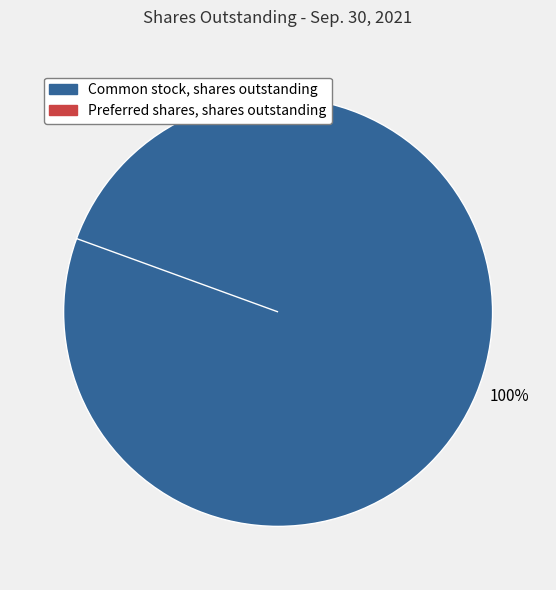

To the nearest percent, what is the average slice percentage?

50%